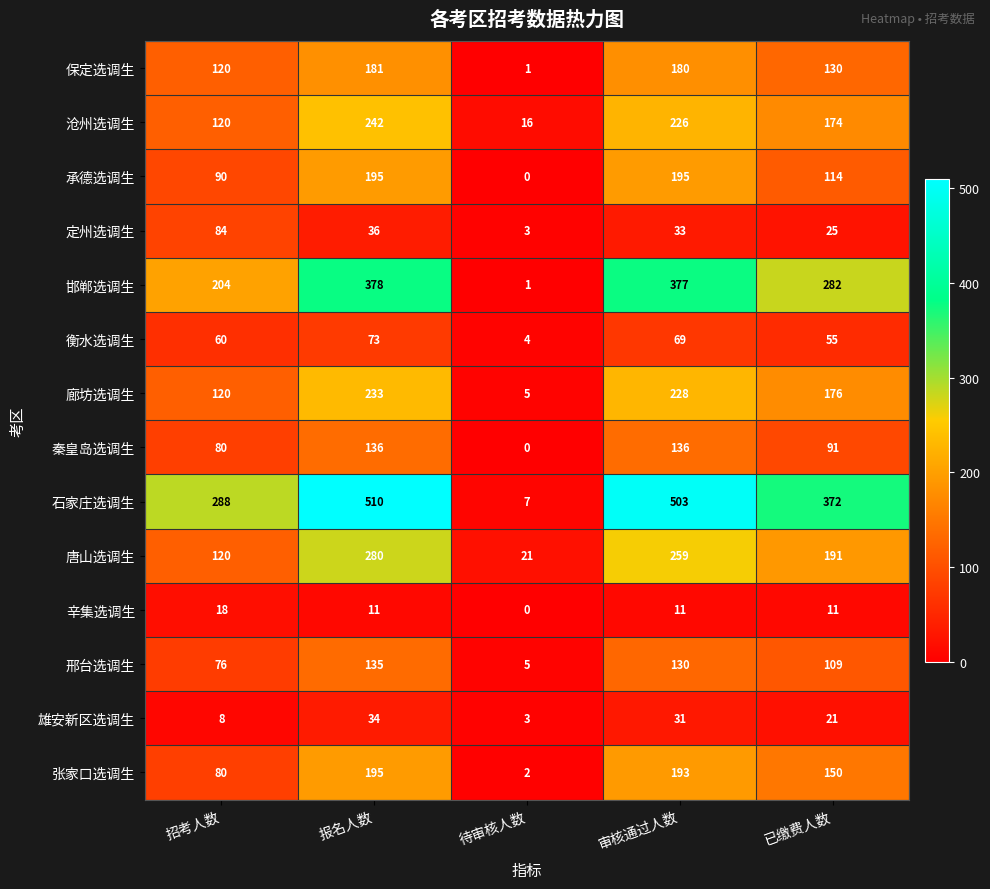

The value of 石家庄选调生 at 待审核人数 is 2. True or false?

False